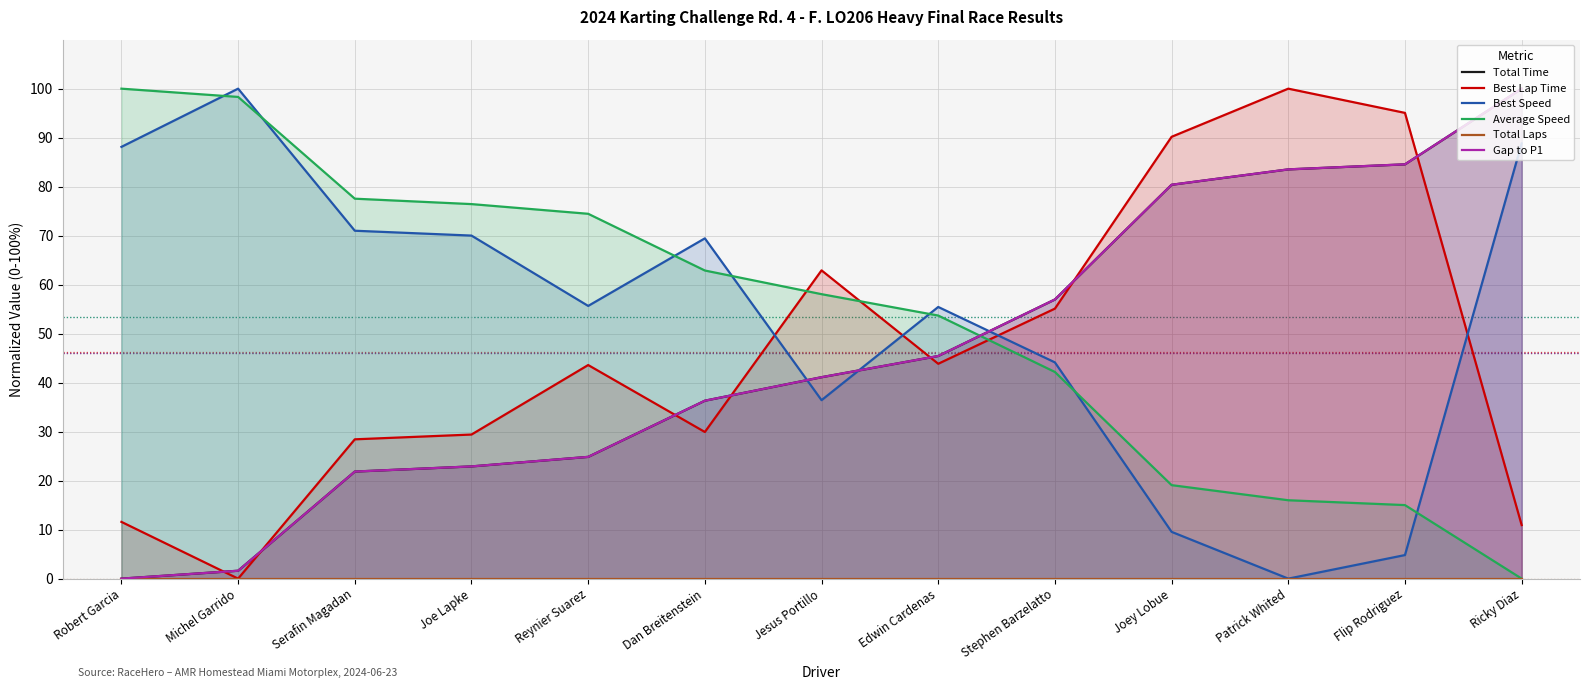

What is the difference between the maximum and second lowest values in the Best Speed series?

95.2